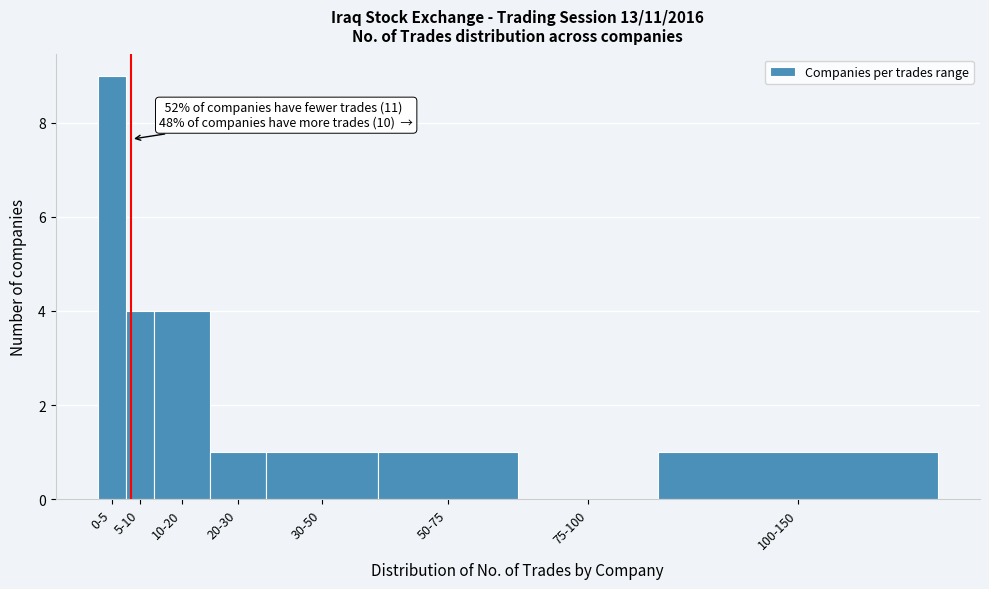

Reading left to right, transcribe all the data shown in this chart.

0-5=9	5-10=4	10-20=4	20-30=1	30-50=1	50-75=1	75-100=0	100-150=1